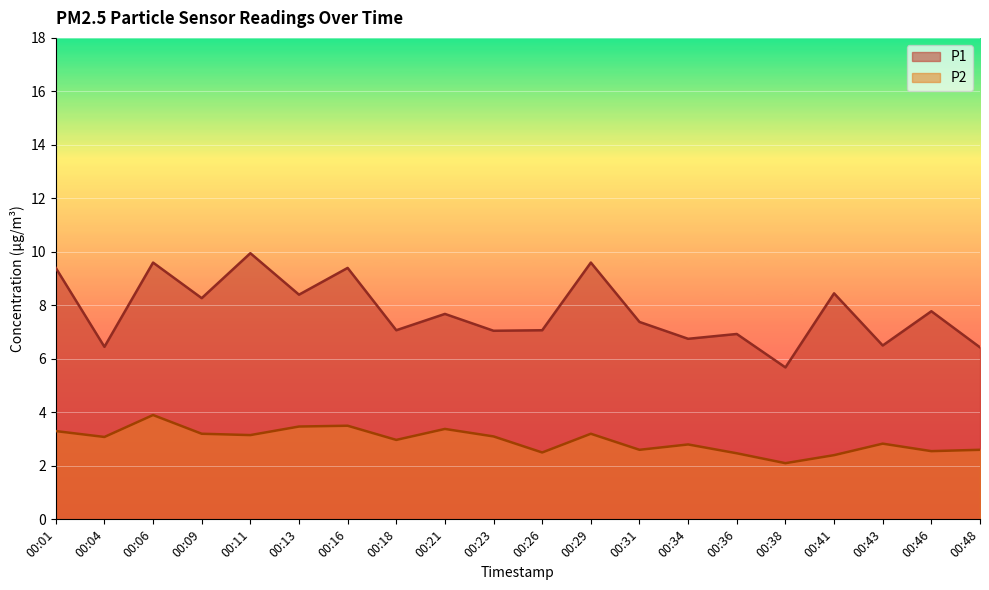

What are all the series names shown in the legend?

P1, P2